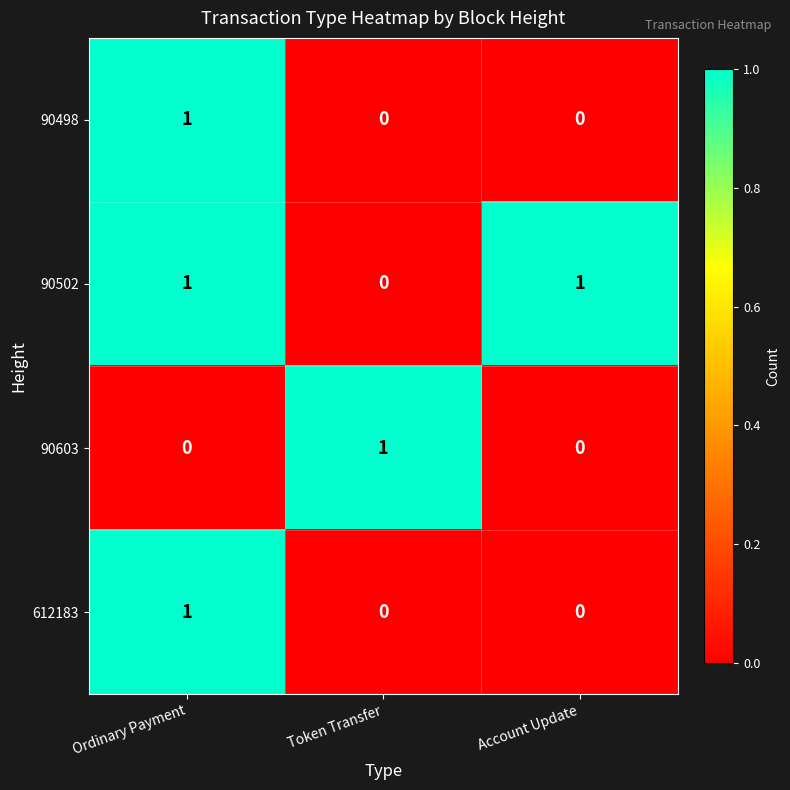

At which category is the sum across all series the highest?

Ordinary Payment